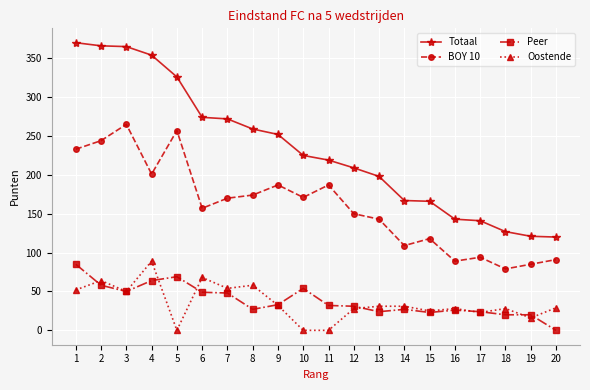

Which series changed the most between 13 and 15?

Totaal